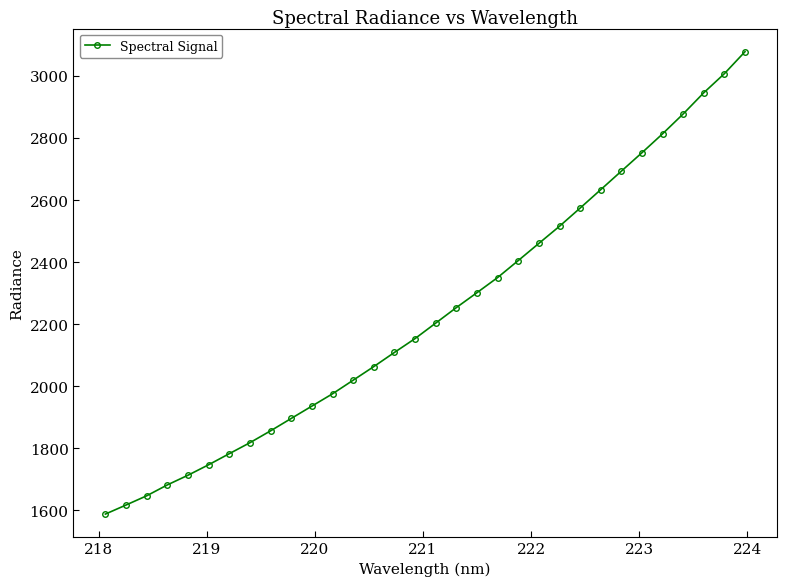

True or false: the data has more than 2 interior local peaks.

False